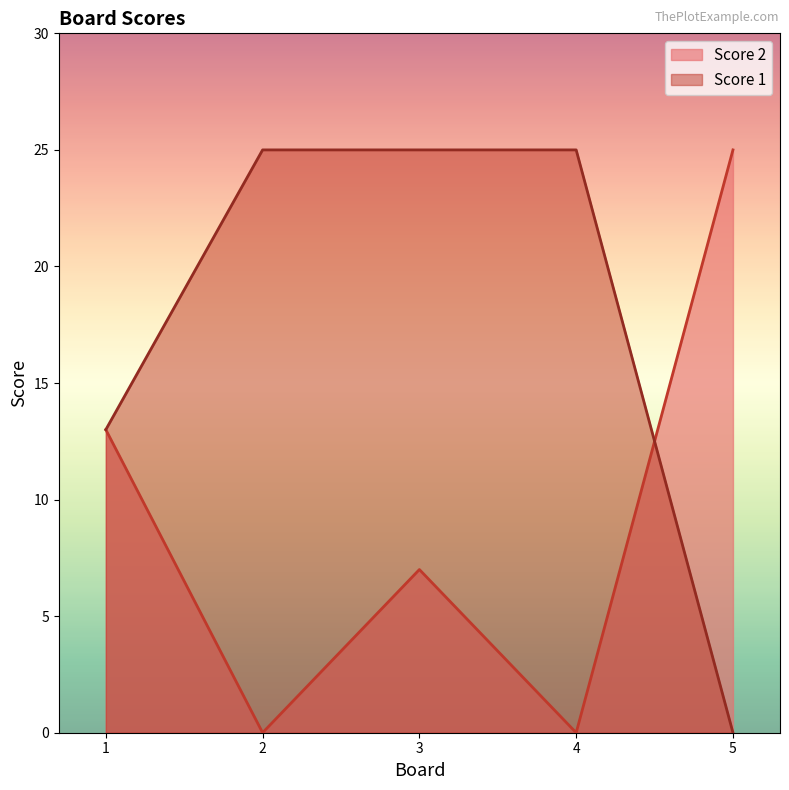

What is the sum of all Score 1 values?

88